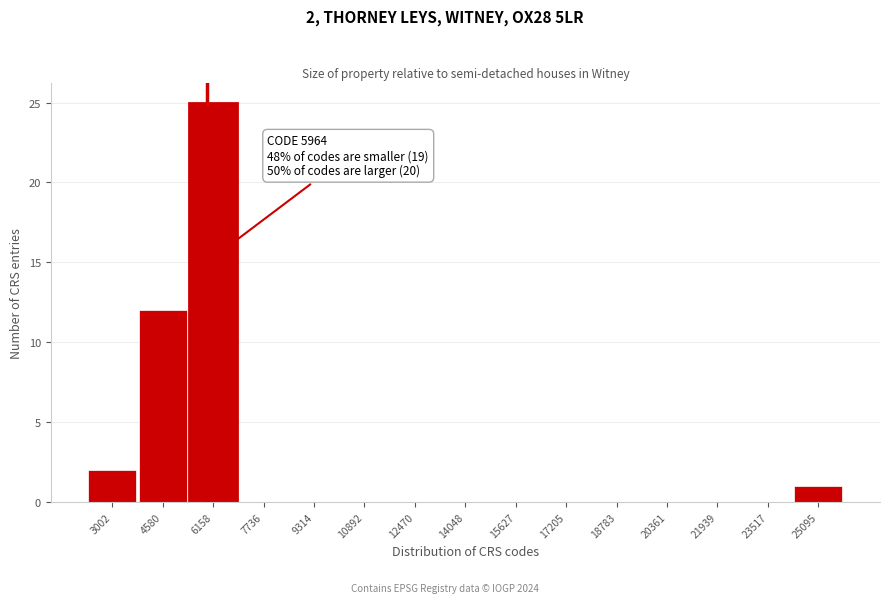

Which range on the x-axis has the tallest bar?

5400 to 7000